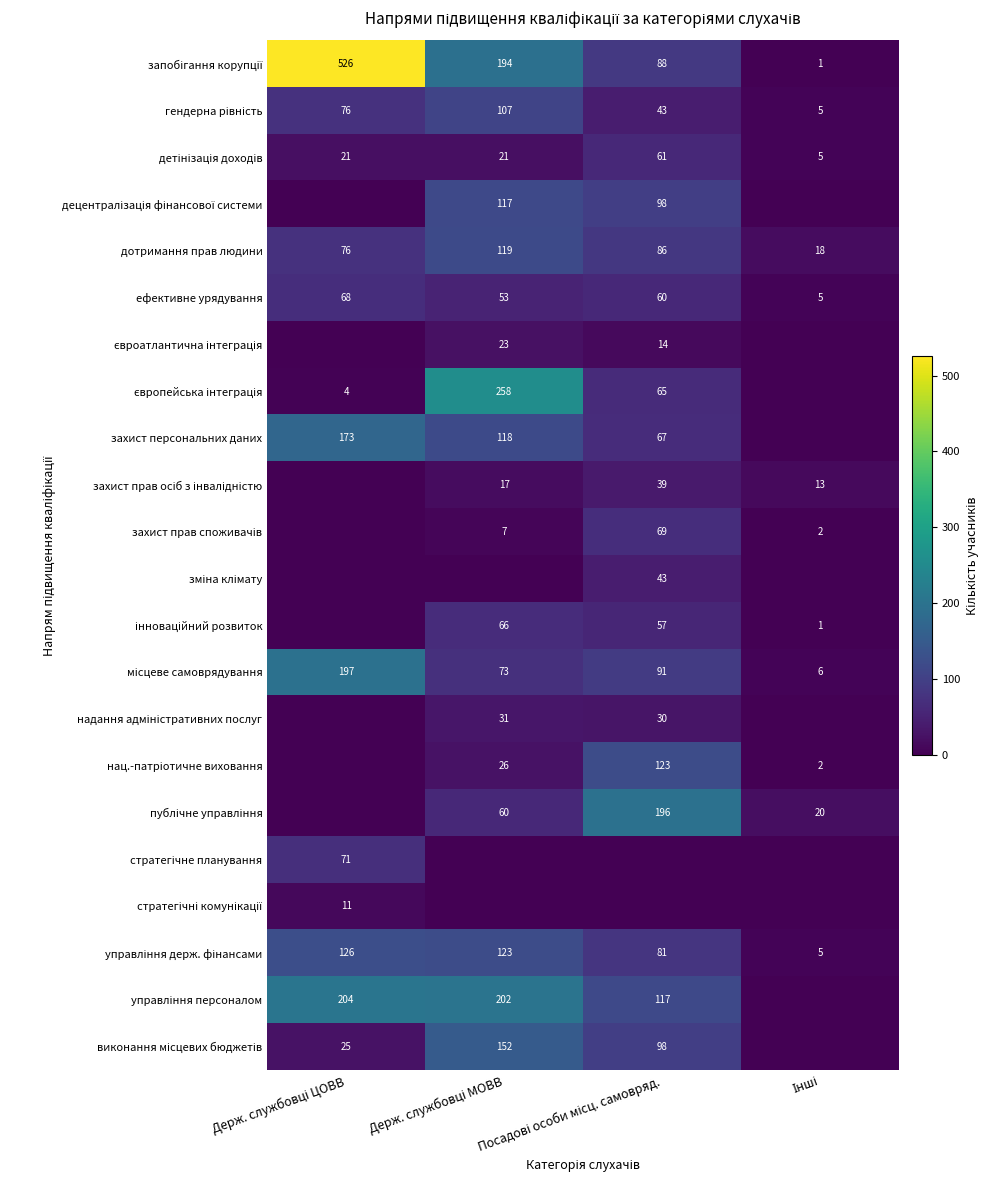

What is the difference between the maximum and minimum values in the дотримання прав людини series?

101